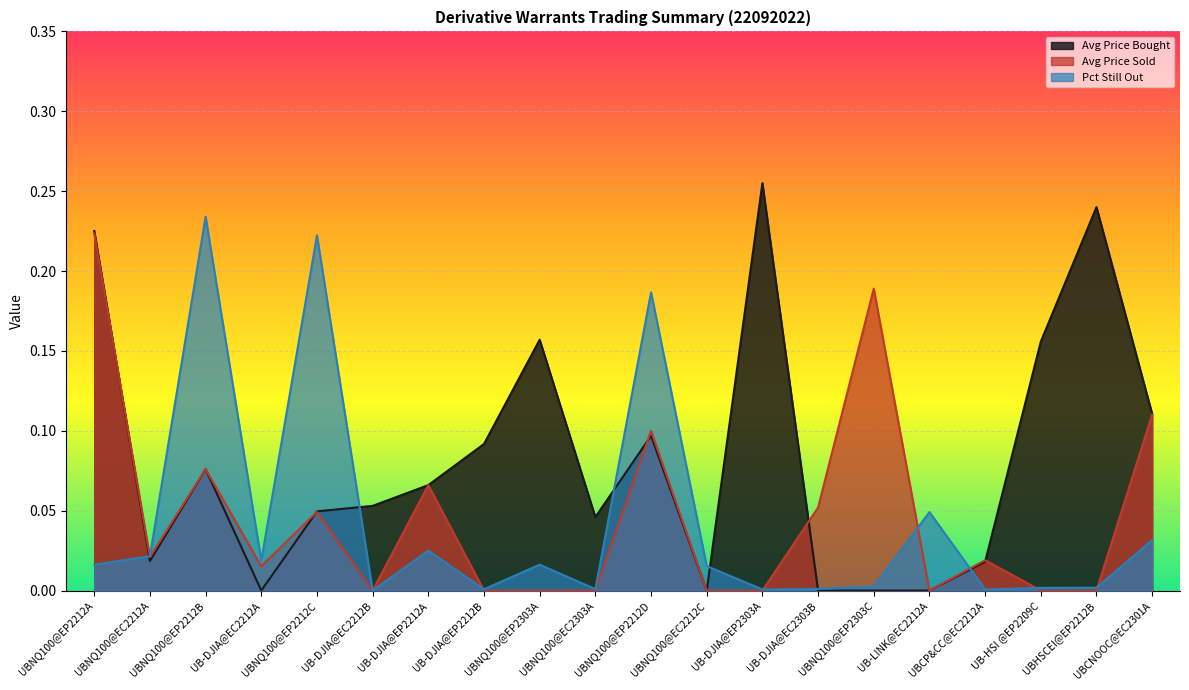

Is the value of Avg Price Sold at UB-LINK@EC2212A greater than the value of Pct Still Out at UBNQ100@EC2212A?

No